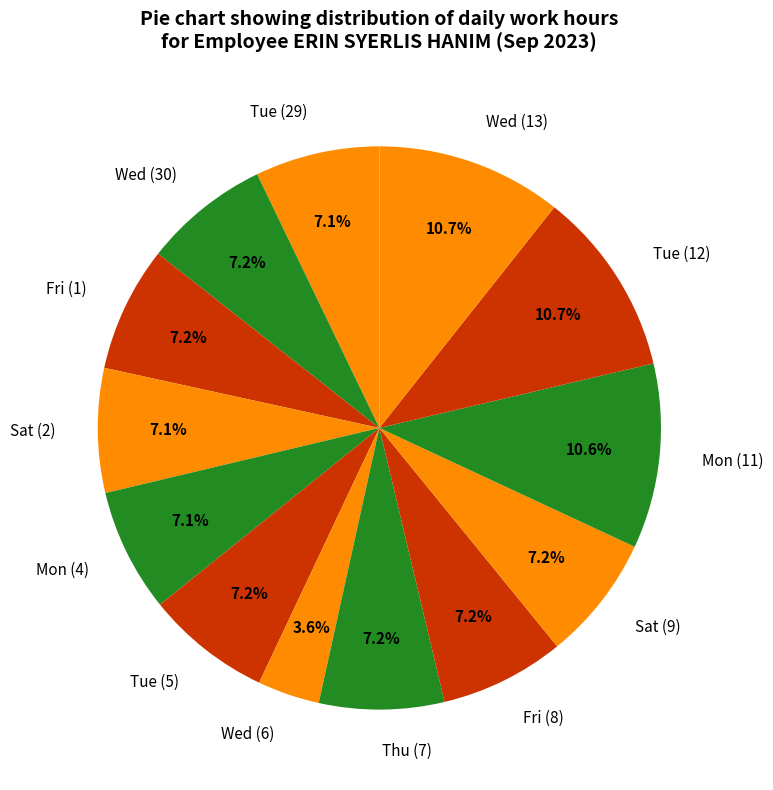

Between Mon (11) and Fri (1), which is larger?

Mon (11)